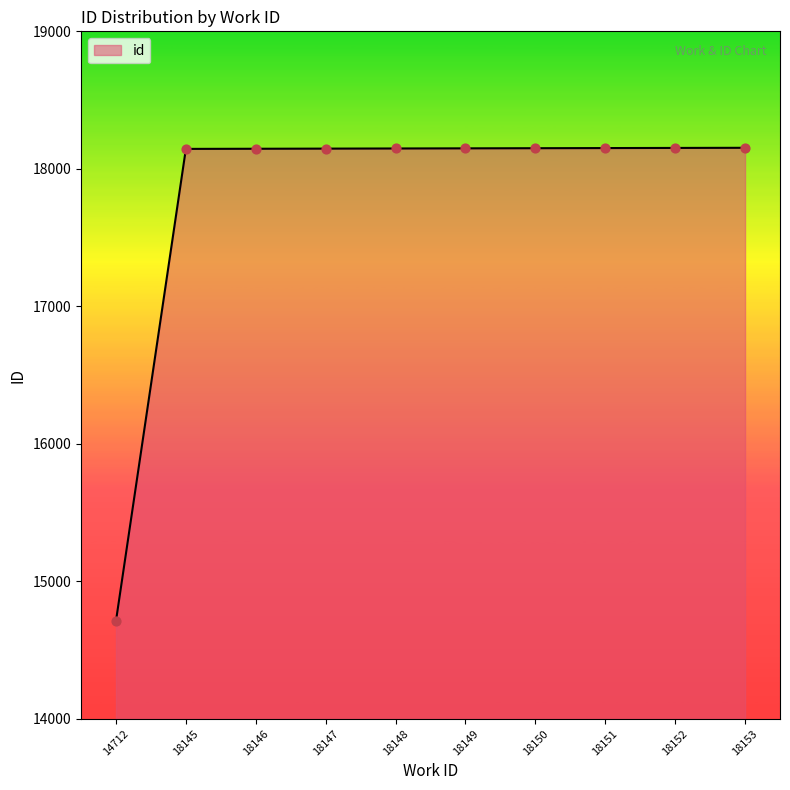

What is the change in value from 14712 to 18147?

+3435